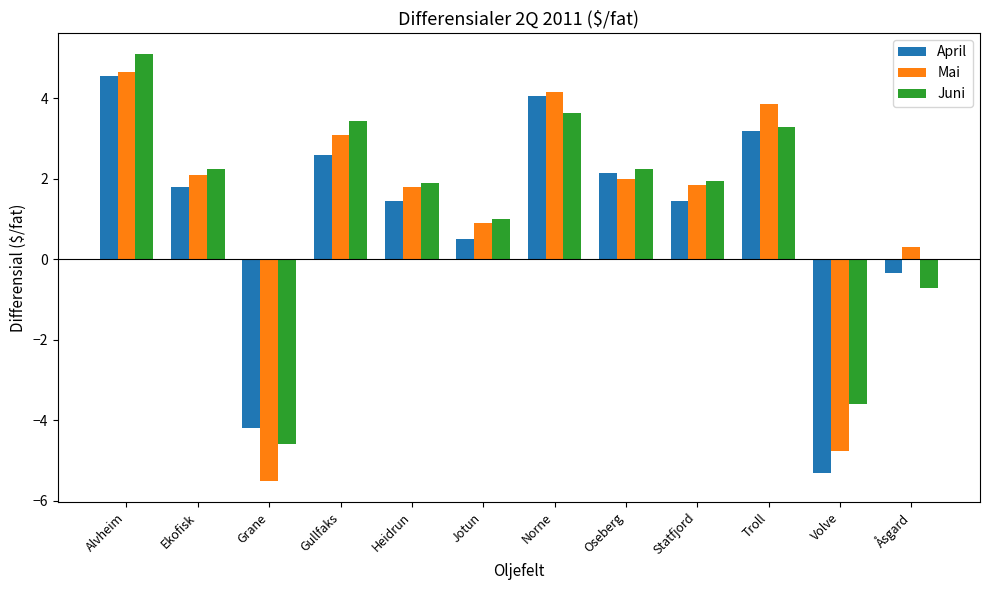

Is it true that April equals 2.6 at Gullfaks?

True